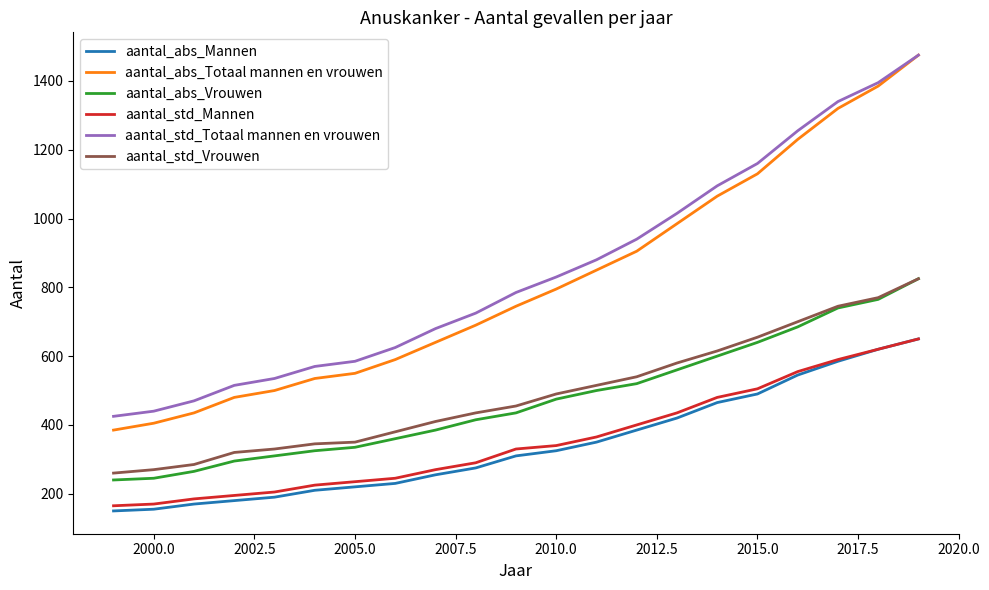

What is the difference between the maximum and minimum values in the aantal_abs_Vrouwen series?

585